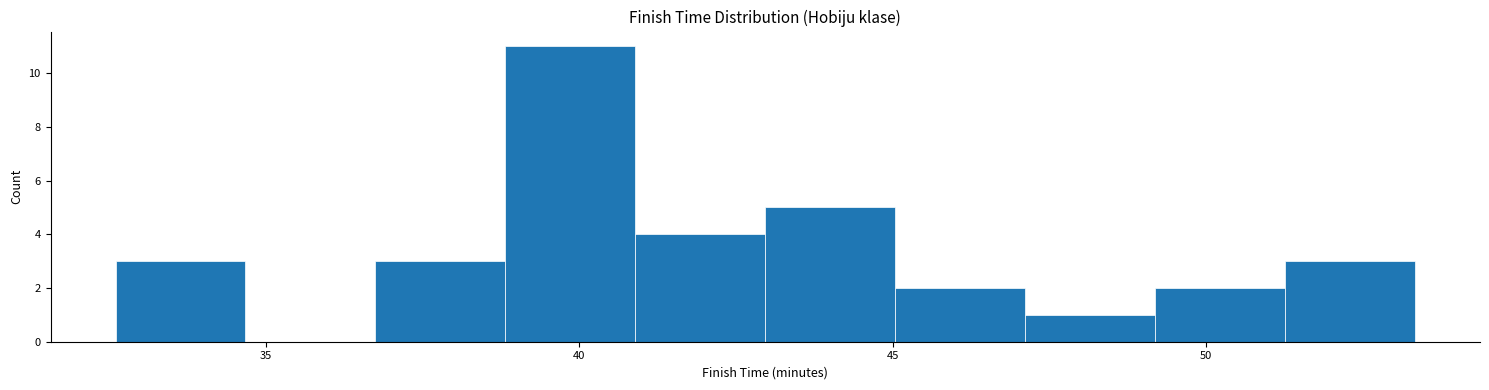

Reading left to right, list every bar in this chart as the range it spans on the x-axis followed by its height. Neither the bar edges nor the heights are printed on the chart, so give them approximately, as read against the axes.

32.5 to 34.5: 3
34.5 to 36.5: 0
36.5 to 39.0: 3
39.0 to 41.0: 11
41.0 to 43.0: 4
43.0 to 45.0: 5
45.0 to 47.0: 2
47.0 to 49.0: 1
49.0 to 51.5: 2
51.5 to 53.5: 3